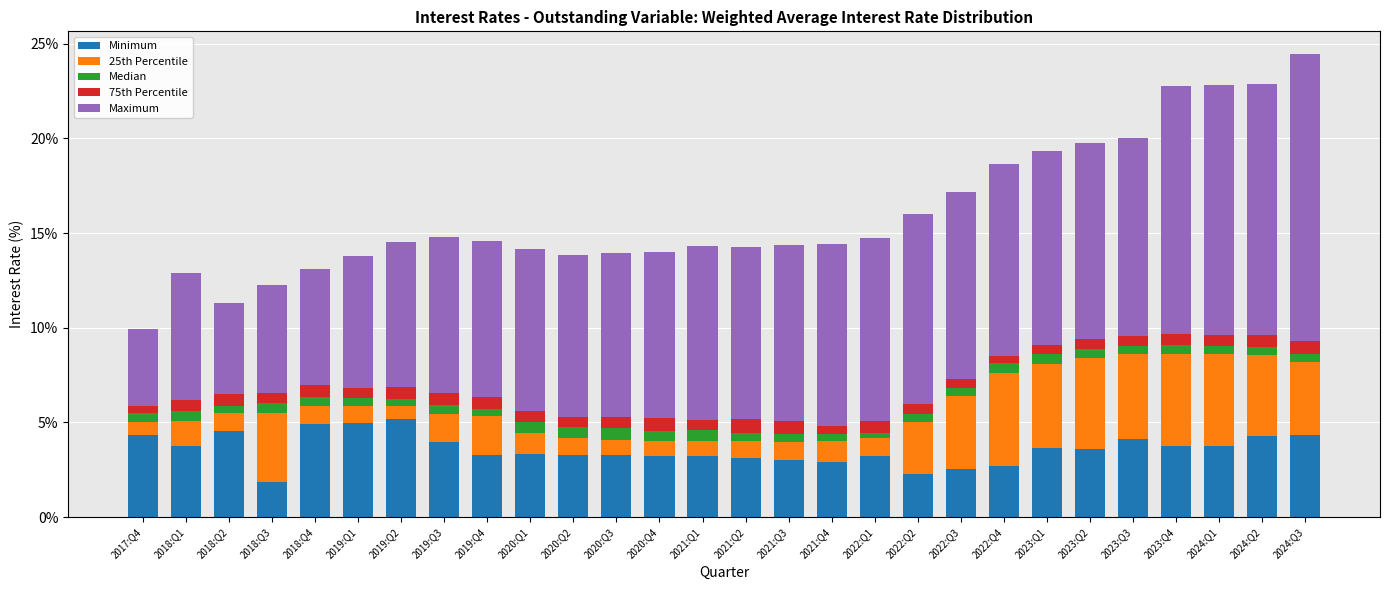

What is the total value across all series at 2021:Q1?

14.3